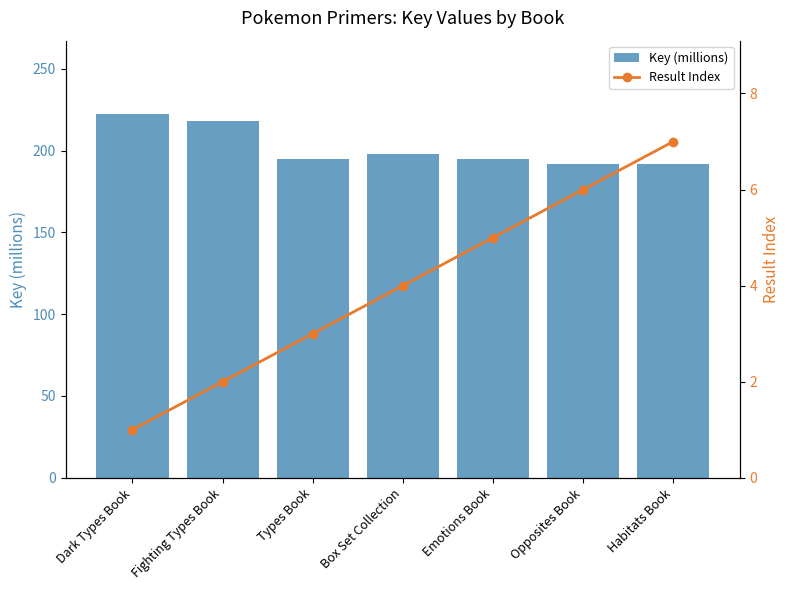

Which category has the lowest value in the Key (millions) series?

Opposites Book